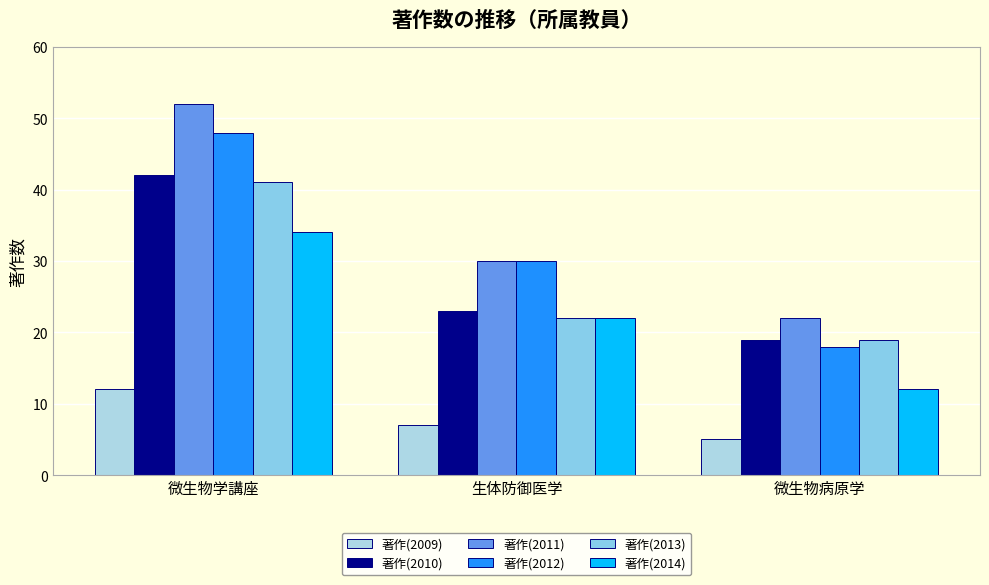

What is the label of the 2nd bar from the left?

生体防御医学